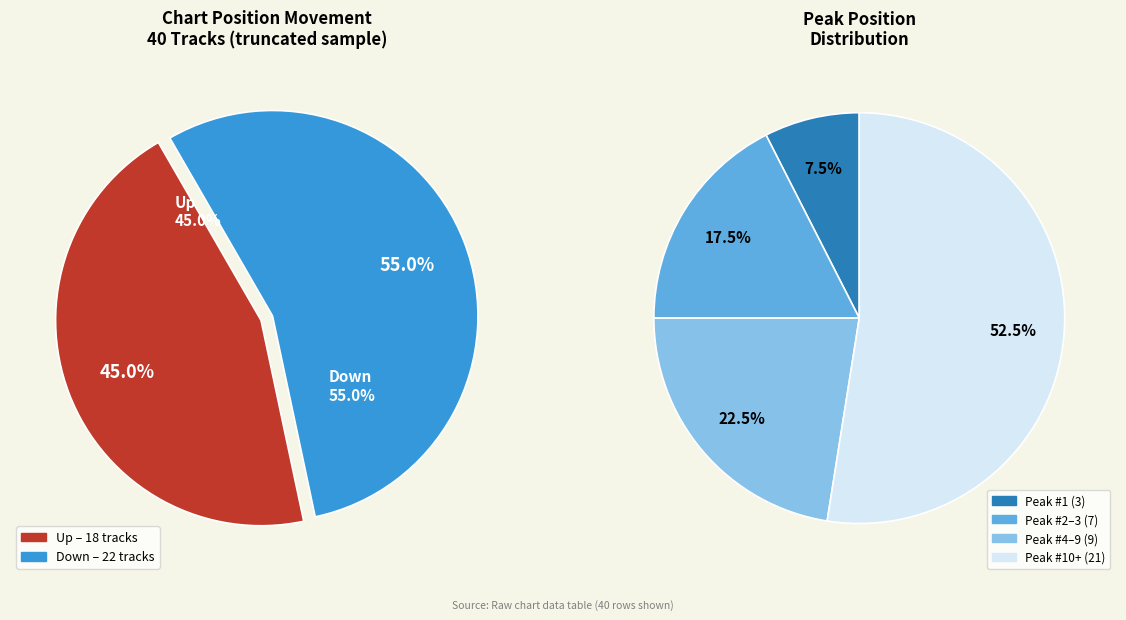

Does down represent more than half of the total?

Yes